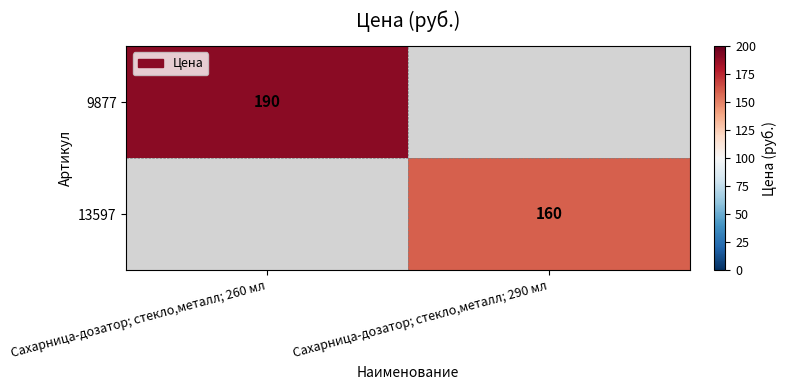

Which category has the lowest value across all series?

Сахарница-дозатор; стекло,металл; 290 мл